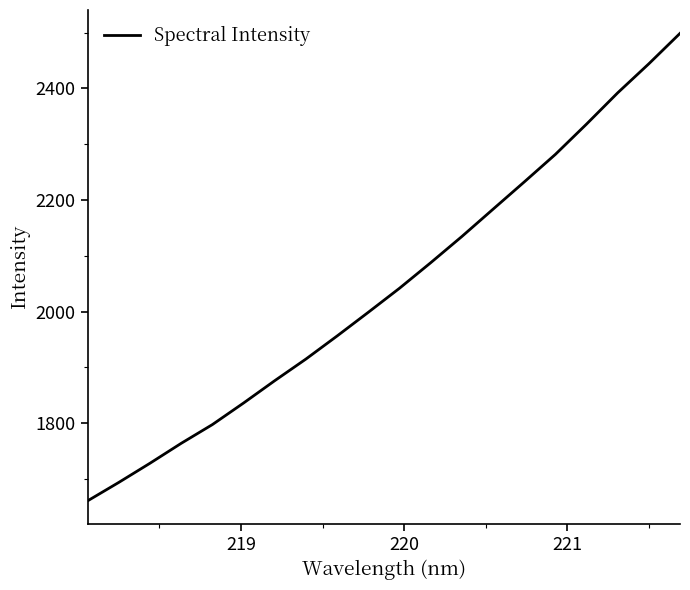

What is the smallest value displayed?

1661.1